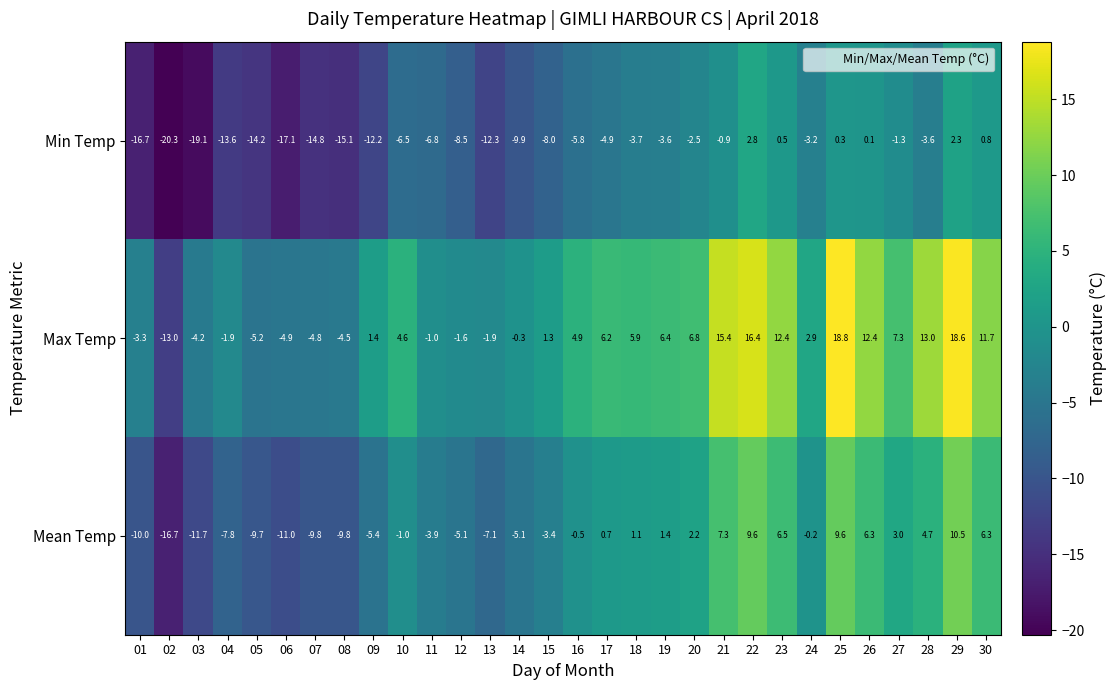

Where does the Mean Temp series first go above 0?

17